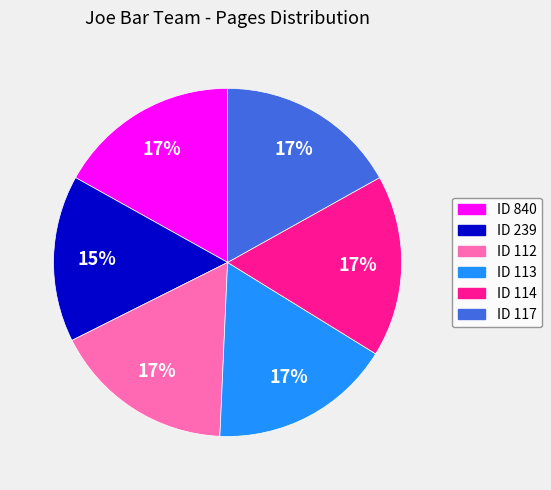

The ID 117 slice represents 17% of the pie. True or false?

True